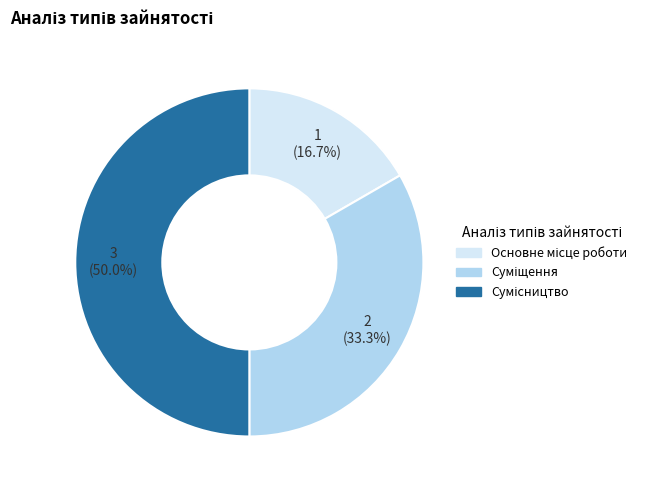

Is there any slice that represents more than half of the pie?

No